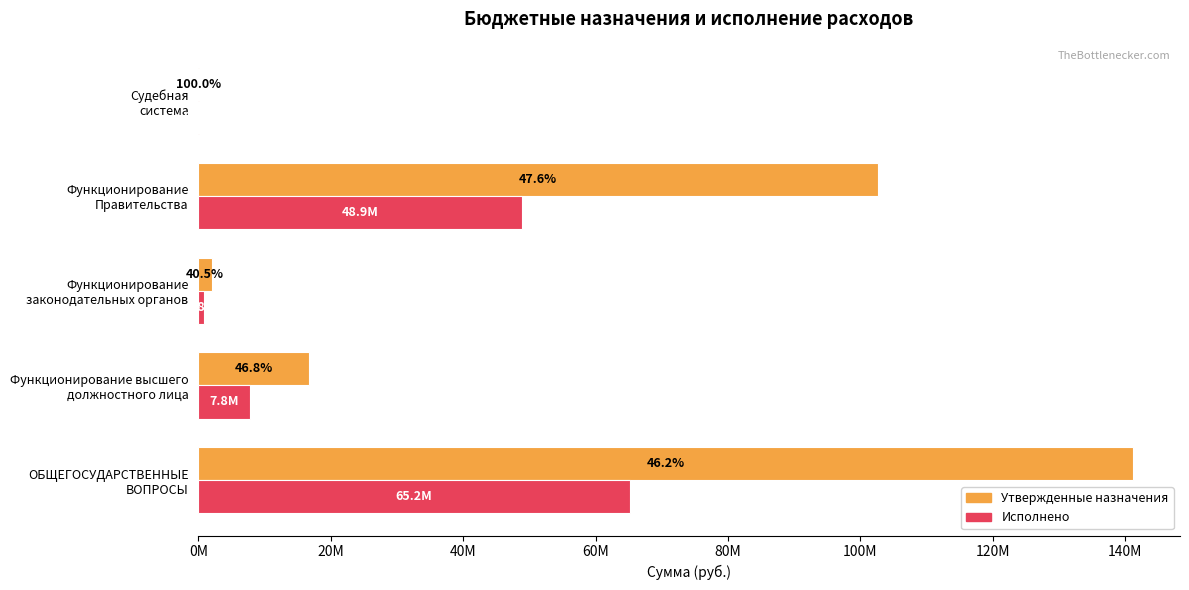

What are all the series names shown in the legend?

Утвержденные назначения, Исполнено